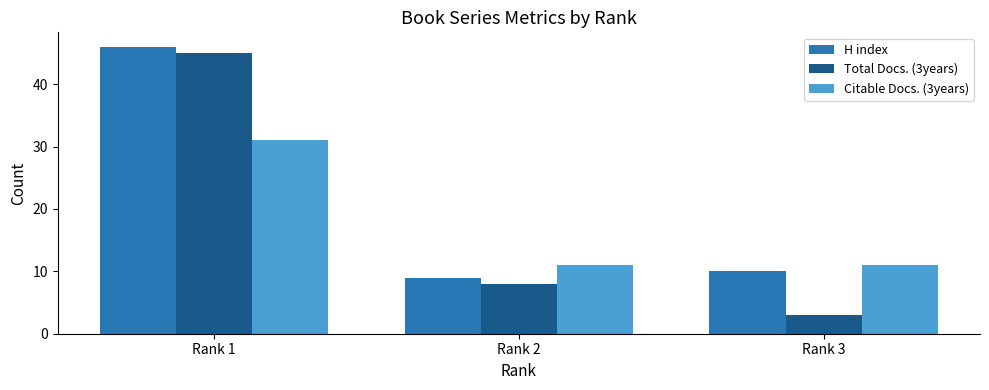

How many bars are there in each group?

3